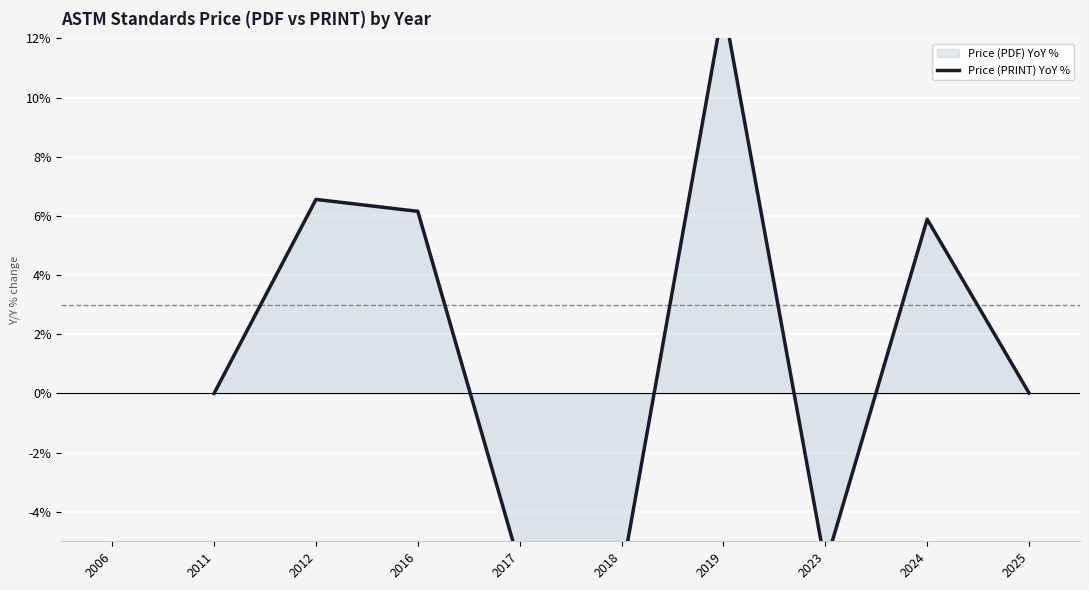

How many categories are shown in the chart?

10